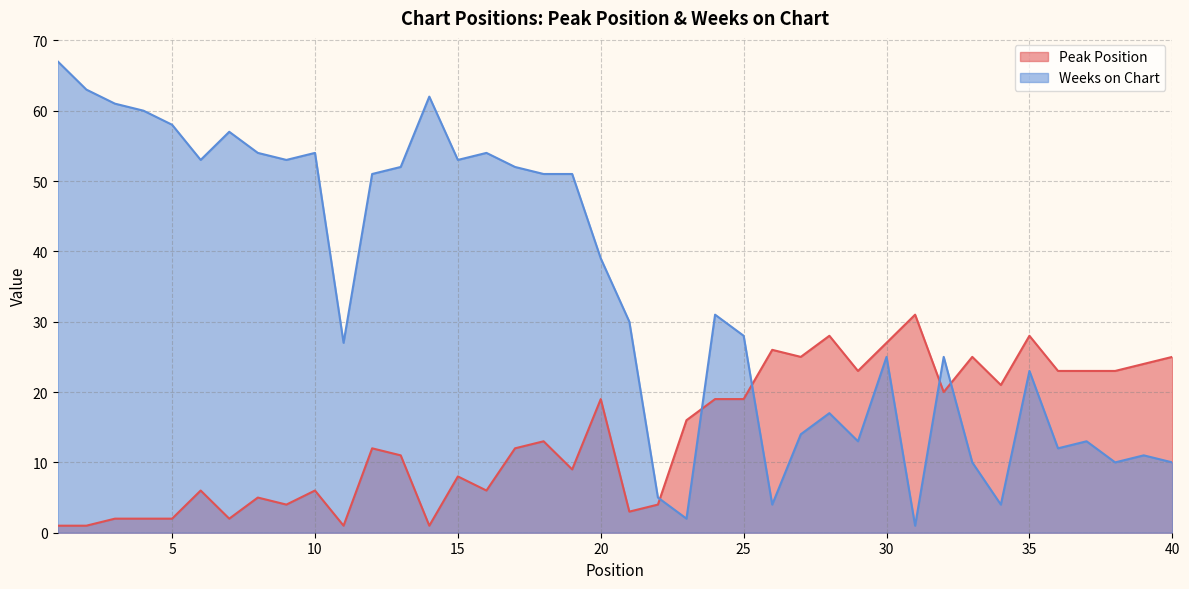

What is the sum of the Peak Position values at 5 and 9?

6